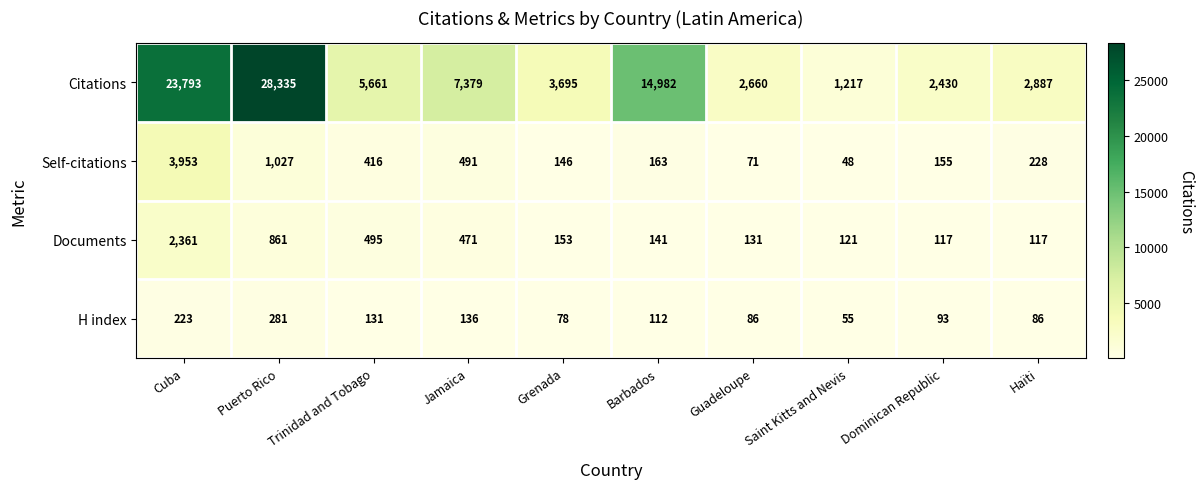

Rank the series at Cuba from lowest to highest value.

H index, Documents, Self-citations, Citations